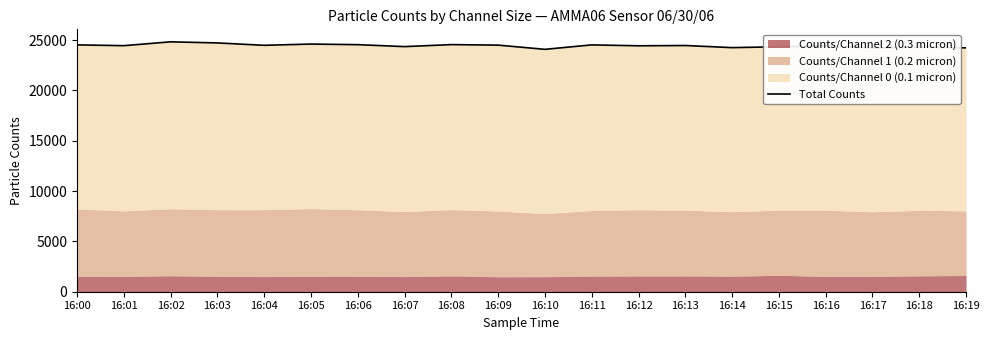

What value does the data have at 16:13?

24461